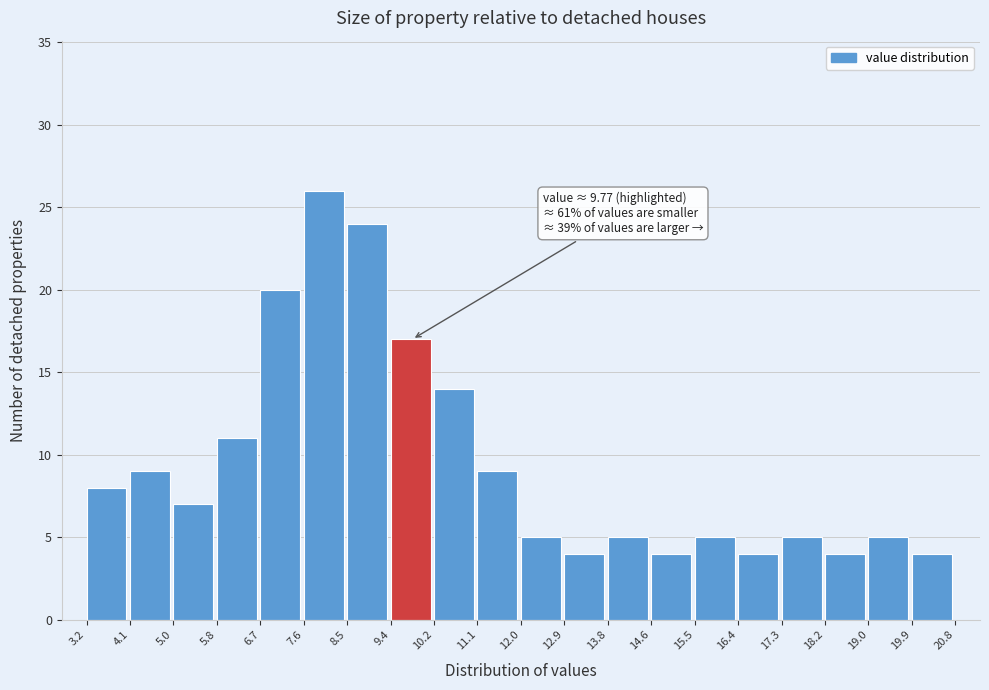

Over which range of the x-axis is the bar tallest?

7.6 to 8.5